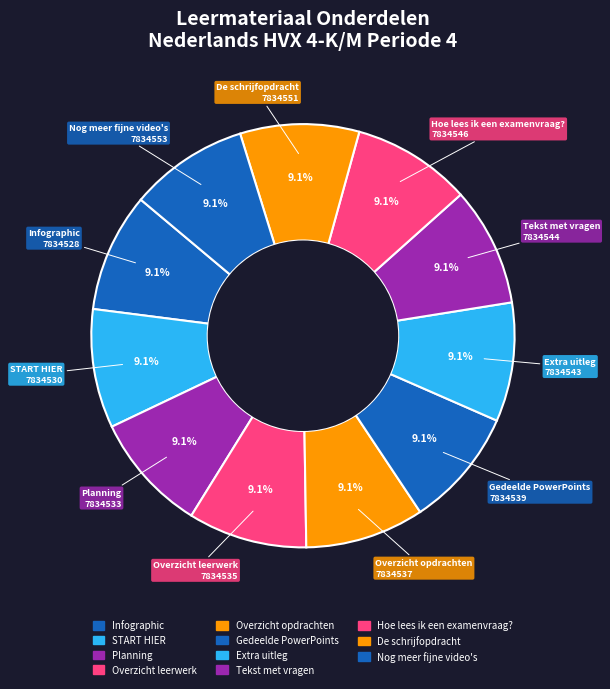

Count the number of slices in the pie.

11